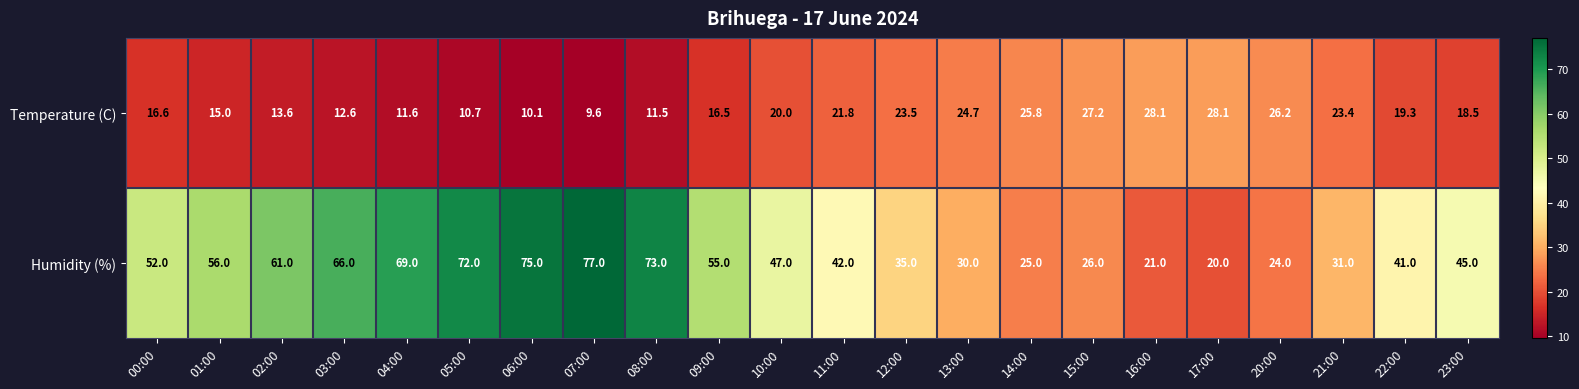

What is the sum of the Humidity (%) values at 21:00 and 08:00?

104.0